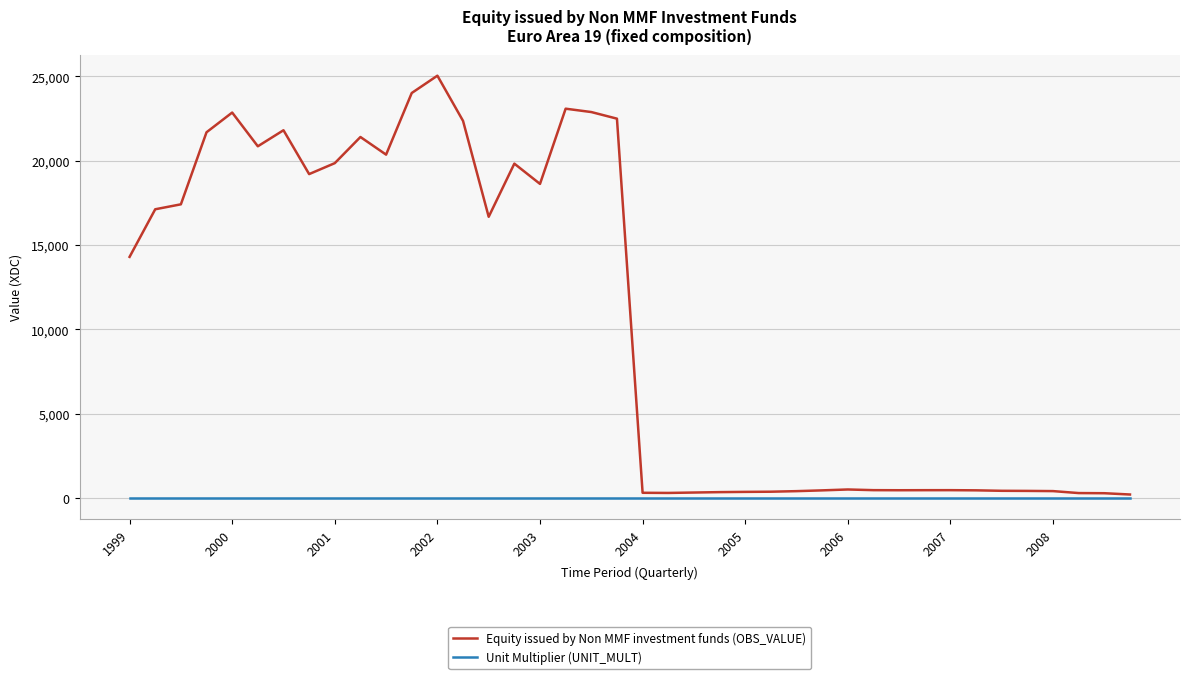

Which series has the largest total across all categories?

Equity issued by Non MMF investment funds (OBS_VALUE)